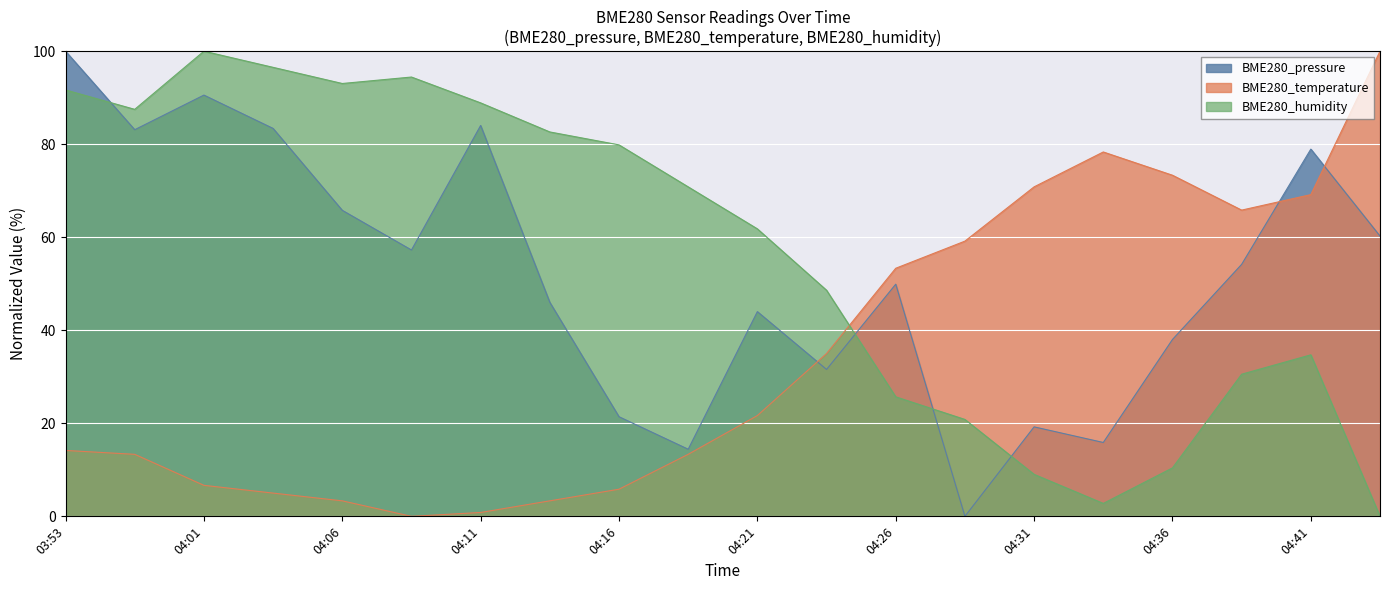

What is the difference between the maximum and minimum values in the BME280_humidity series?

100.0